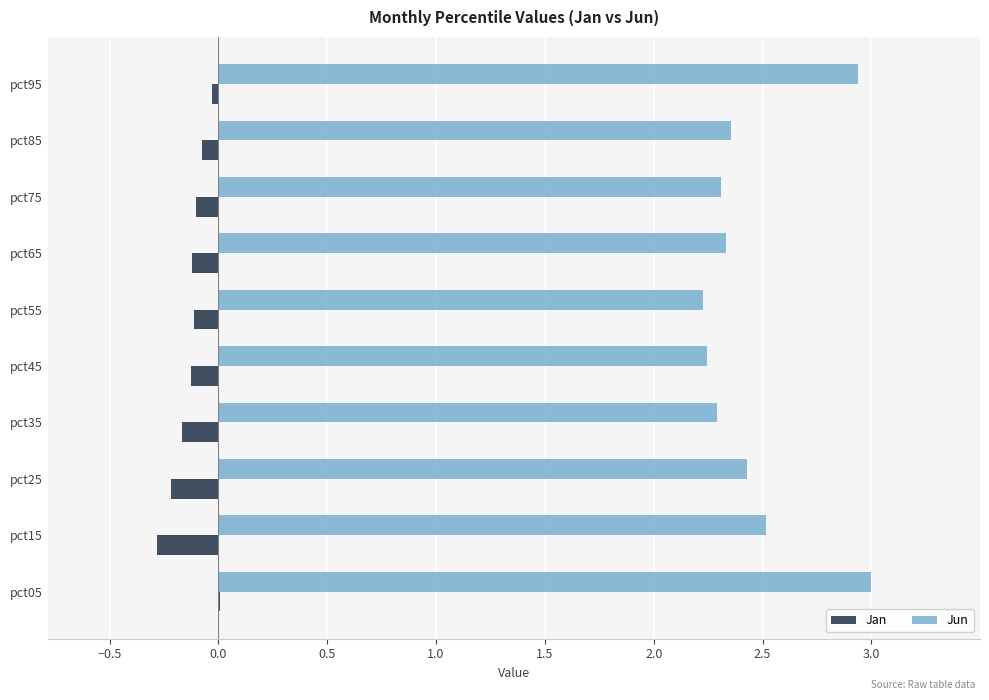

Which series has the largest total across all categories?

Jun